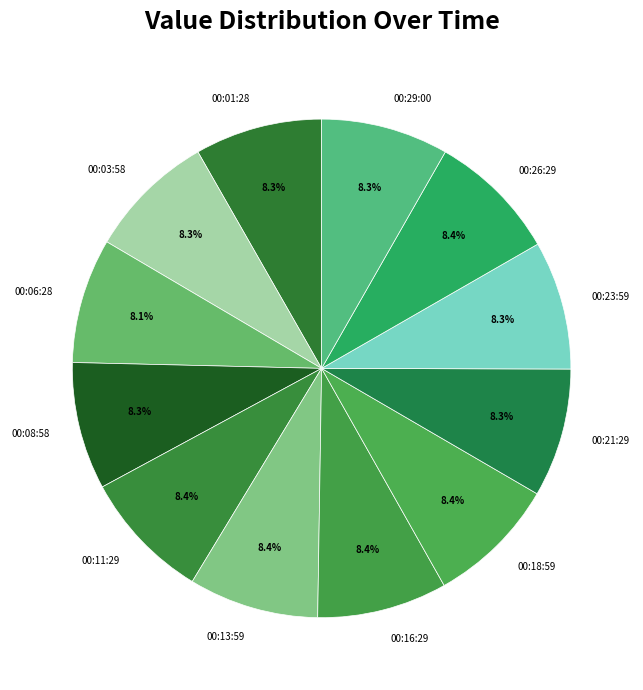

Does 00:08:58 account for over 50% of the chart?

No